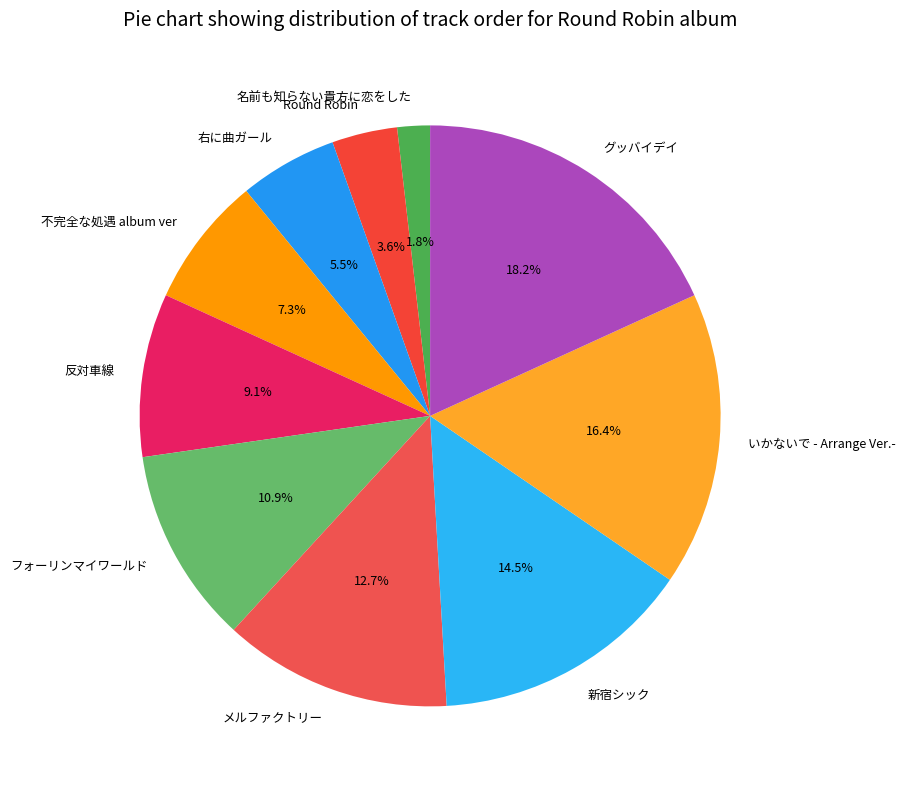

To the nearest percent, what is the difference between the 名前も知らない貴方に恋をした and フォーリンマイワールド slice percentages?

9%